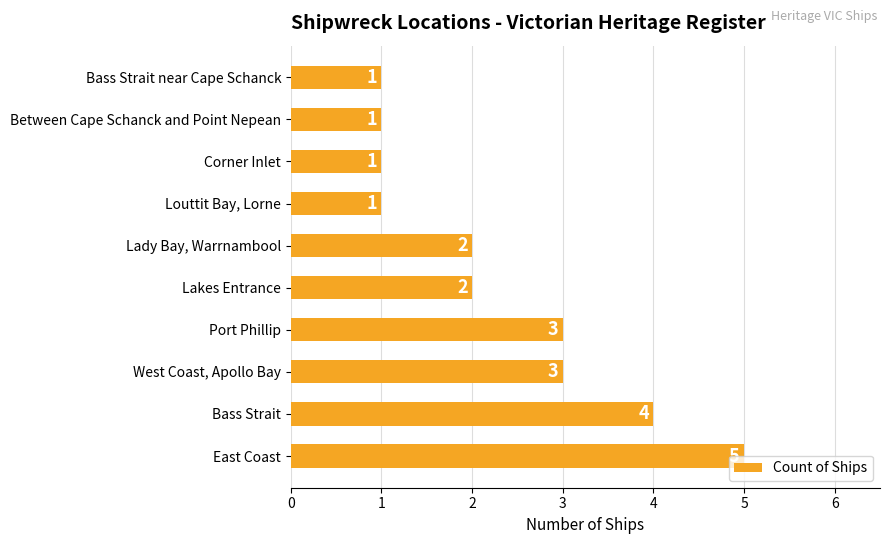

How many bars are there in total?

10